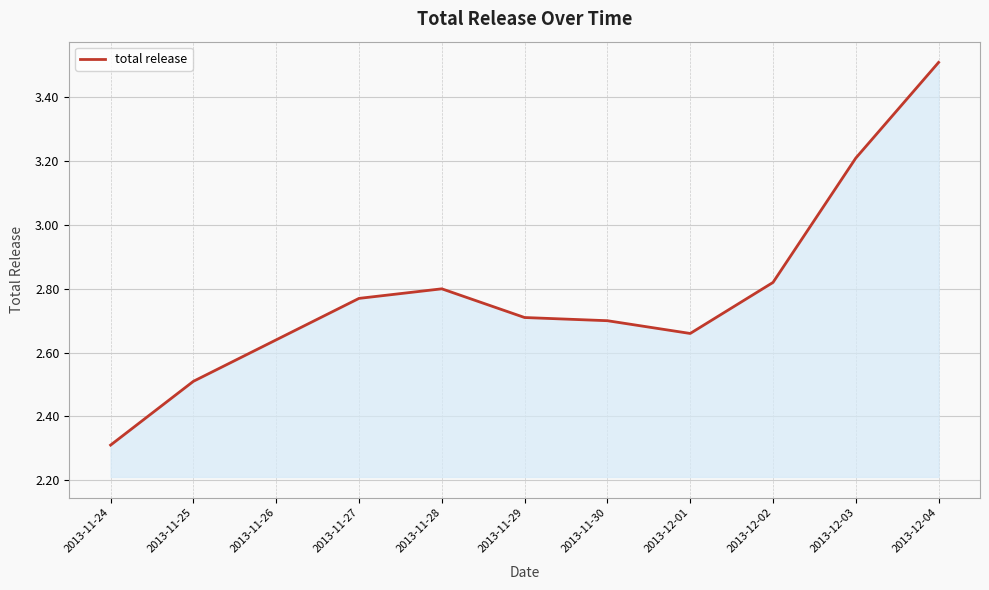

What position from the right is 2013-12-01?

4